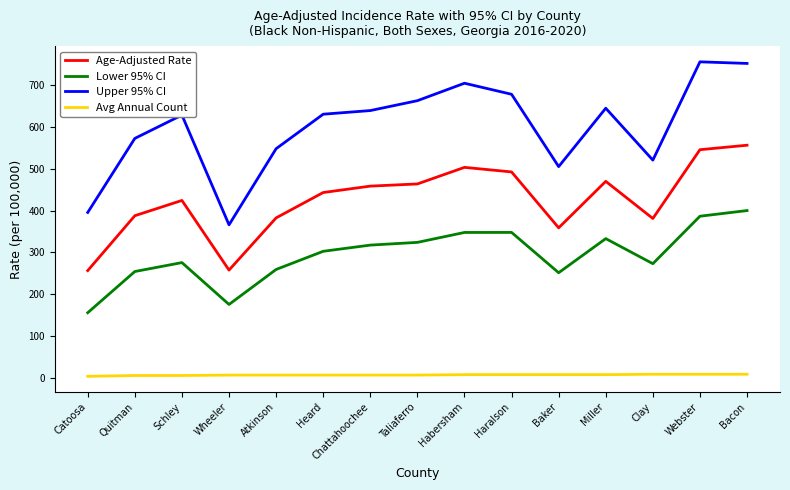

List the series in order of their overall mean, lowest first.

Avg Annual Count, Lower 95% CI, Age-Adjusted Rate, Upper 95% CI